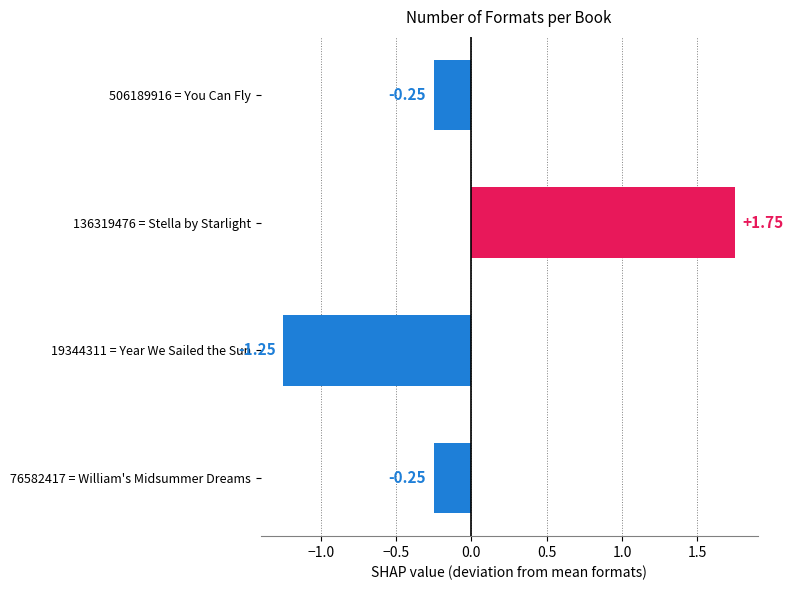

Which has a higher value, 136319476 = Stella by Starlight or 506189916 = You Can Fly?

136319476 = Stella by Starlight